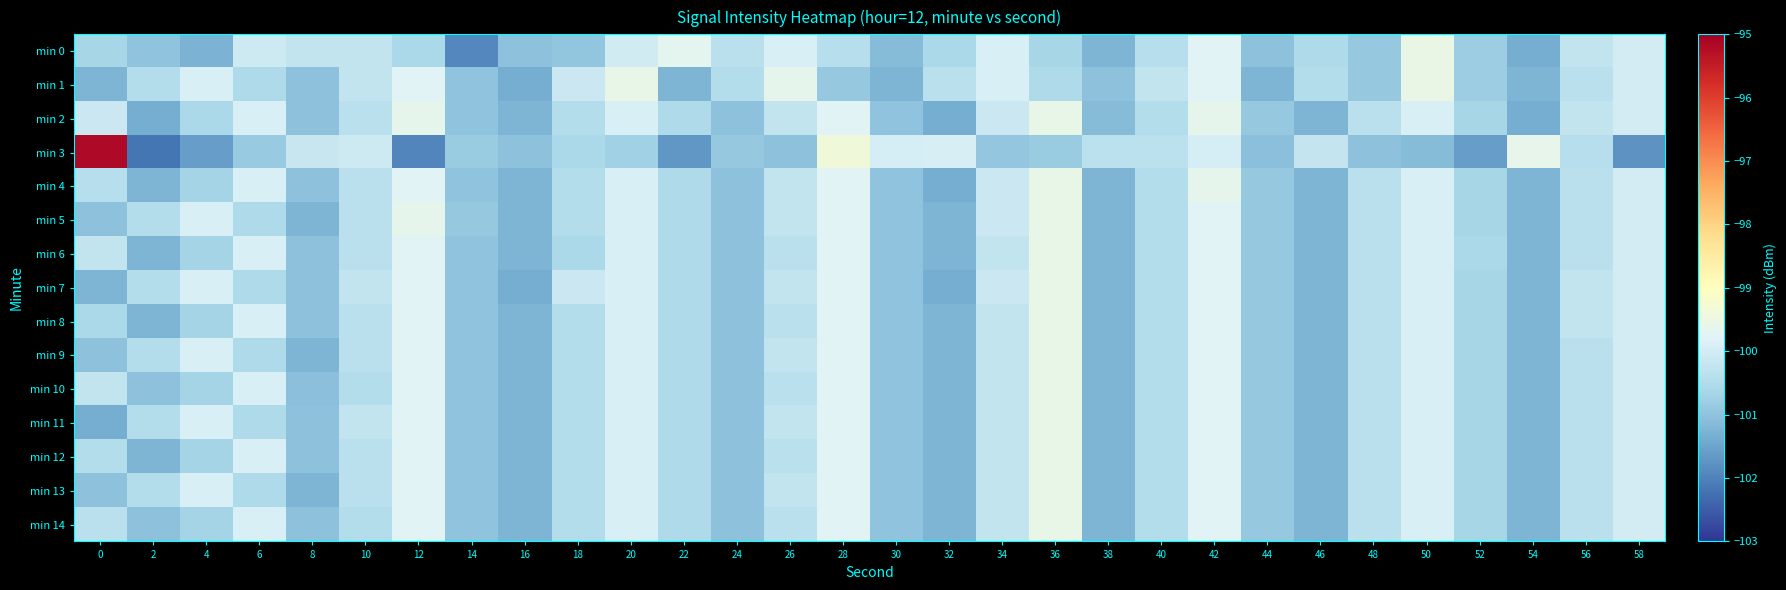

At how many categories does at least one series exceed -101?

29